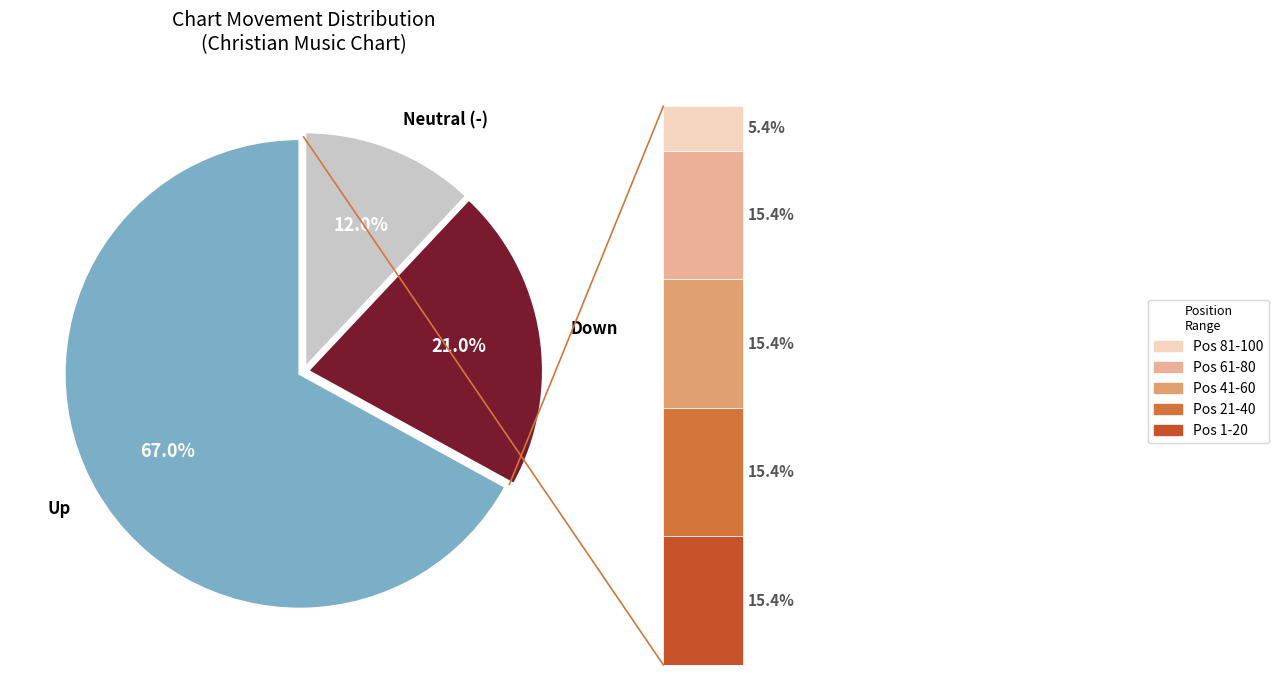

True or false: down accounts for 10% of the total.

False